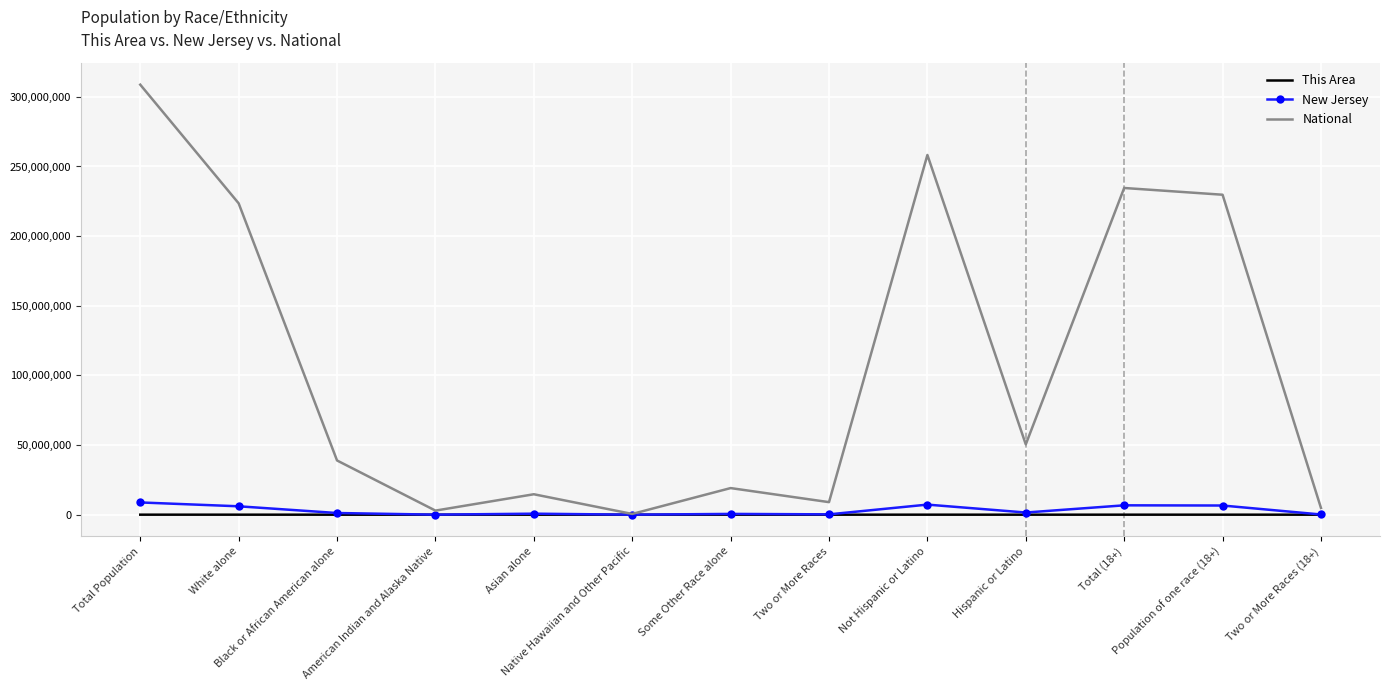

The value of National at Hispanic or Latino is 50477594. True or false?

True